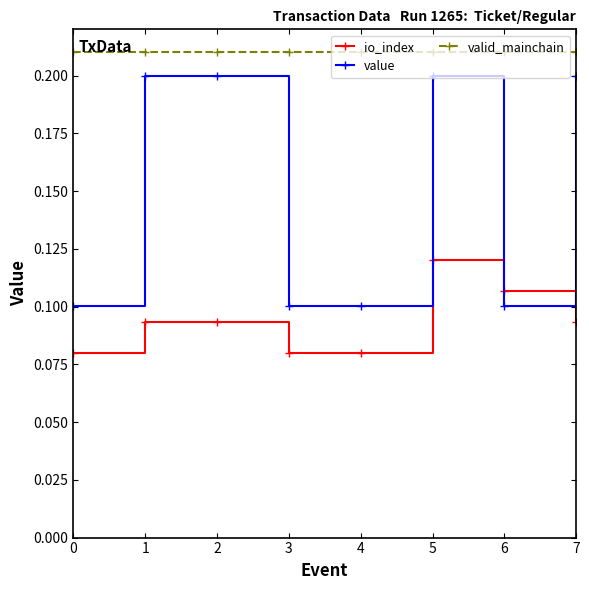

How many series are shown in this chart?

3